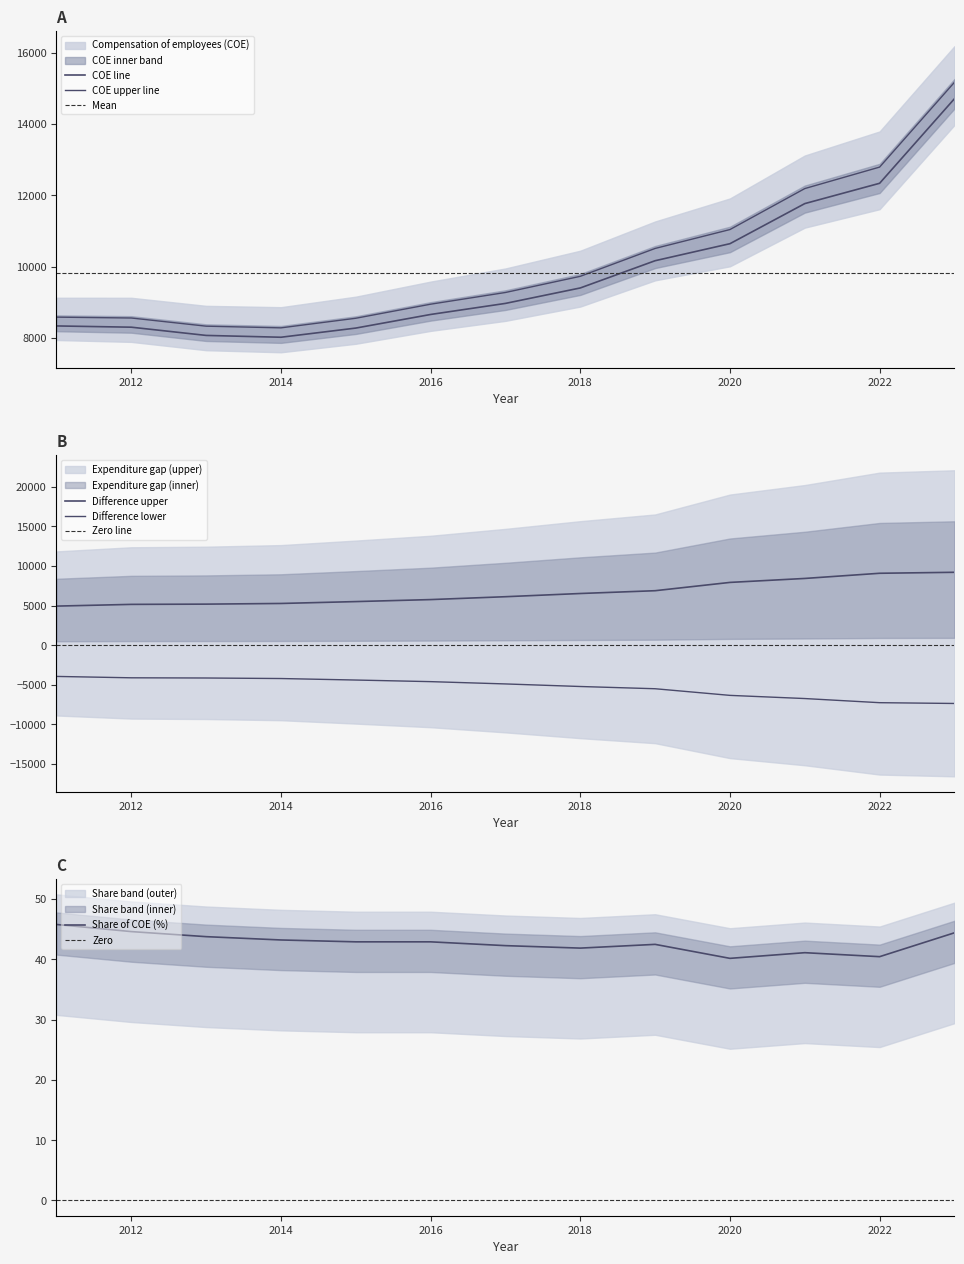

Between 2011 and 2019, which is larger?

2019